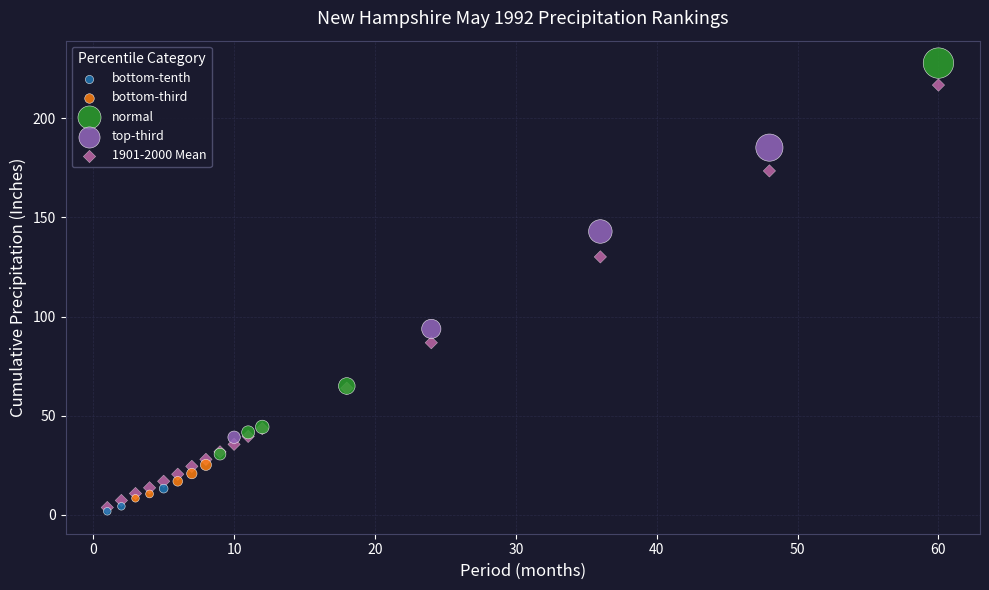

Which series has the widest spread of Y values?

1901-2000 Mean